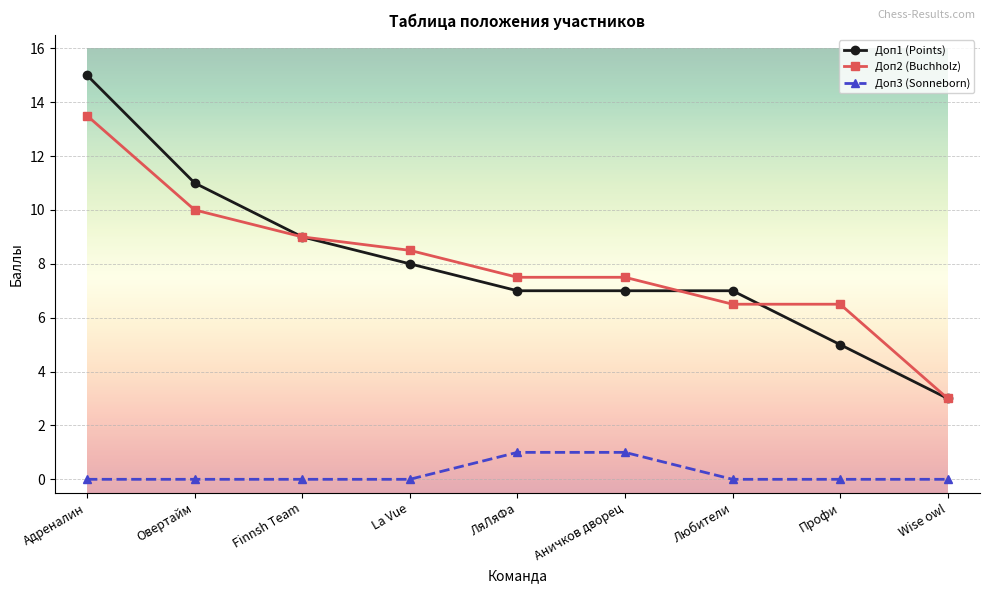

True or false: Доп3 (Sonneborn) and Доп2 (Buchholz) intersect in this chart.

False